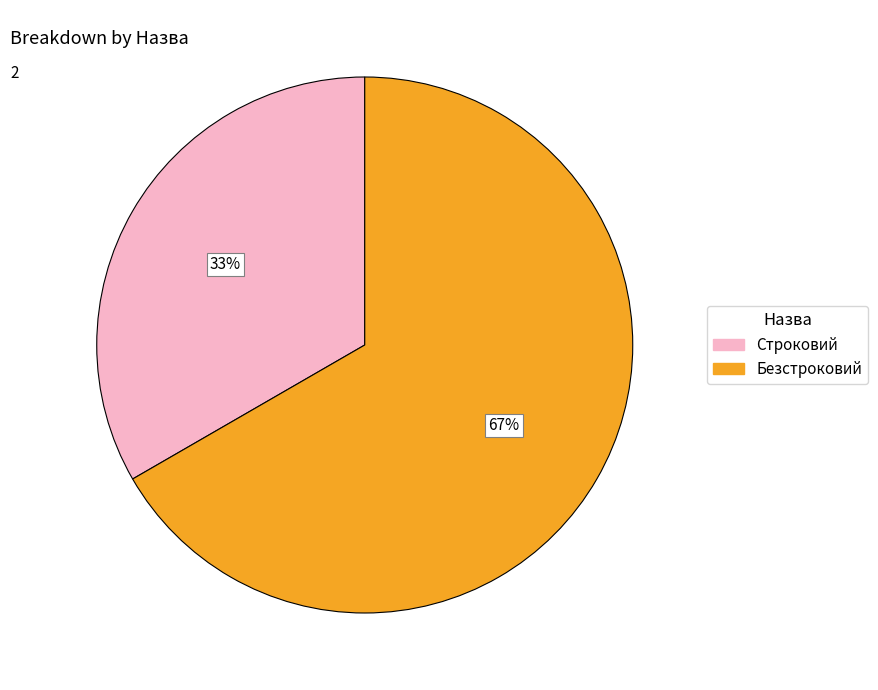

What is the majority slice?

Безстроковий